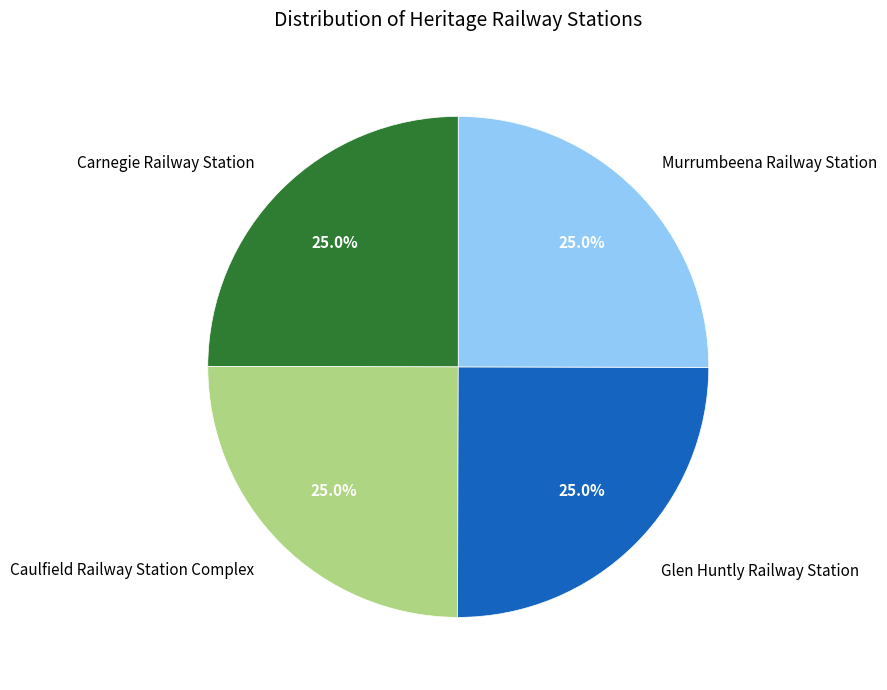

To the nearest percent, what percentage of the pie is Murrumbeena Railway Station?

25%